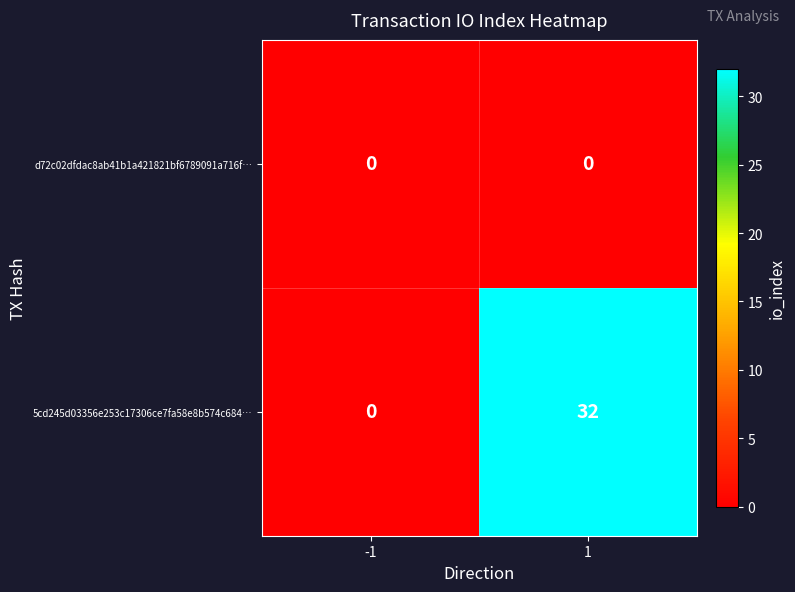

Rank the series by their average value, from lowest to highest.

d72c02dfdac8ab41b1a421821bf6789091a716f…, 5cd245d03356e253c17306ce7fa58e8b574c684…